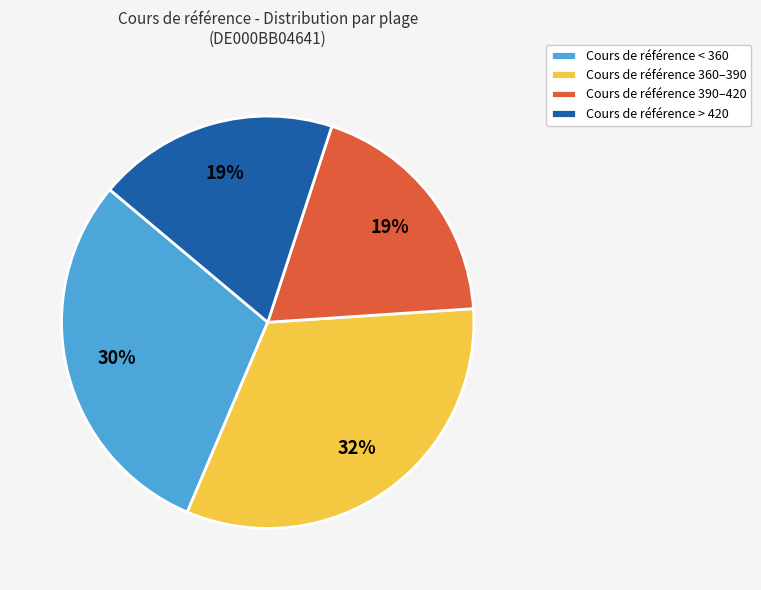

Is there a majority slice in this chart?

No